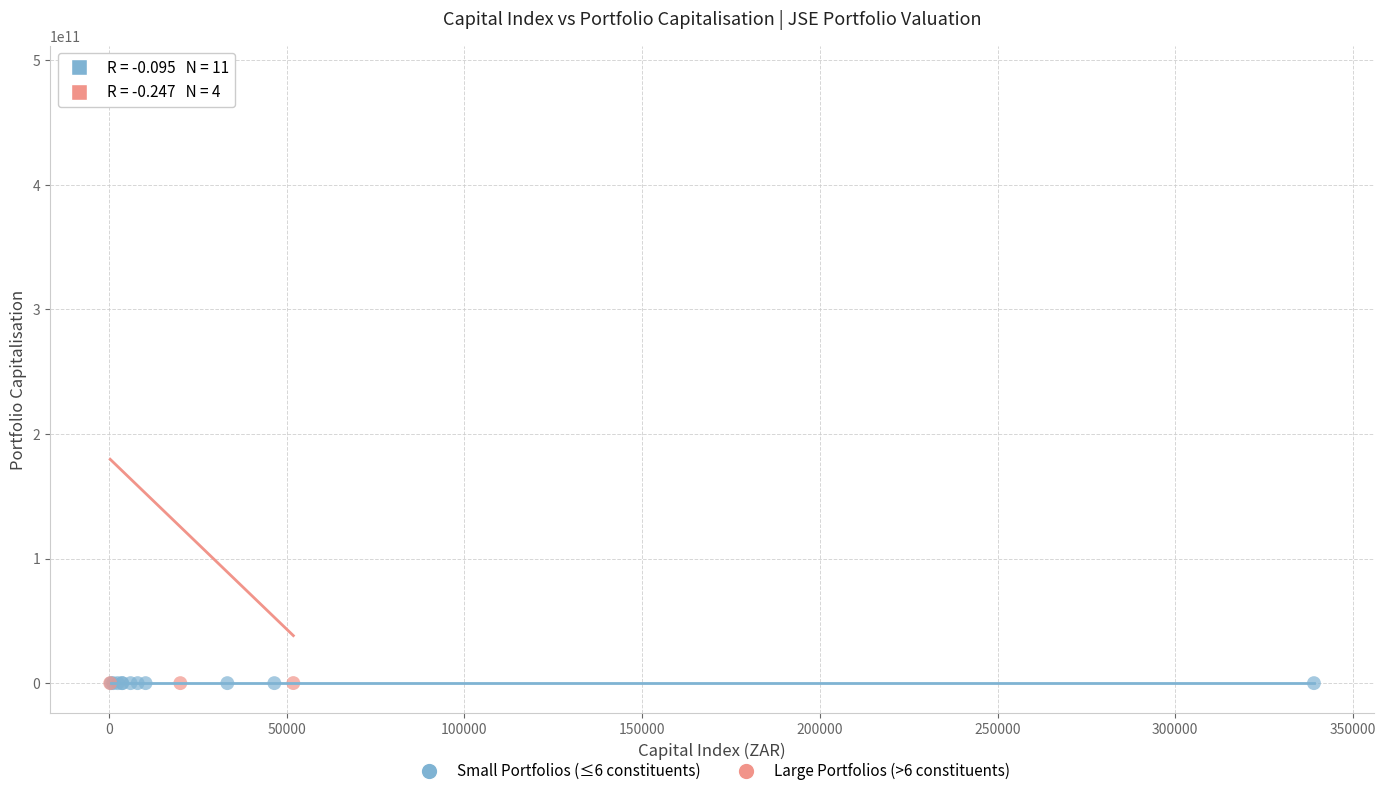

Which series has the widest spread of Y values?

Large Portfolios (>6 constituents)